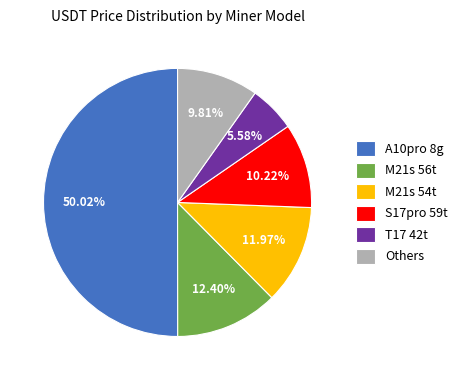

Does M21s 54t represent more than half of the total?

No